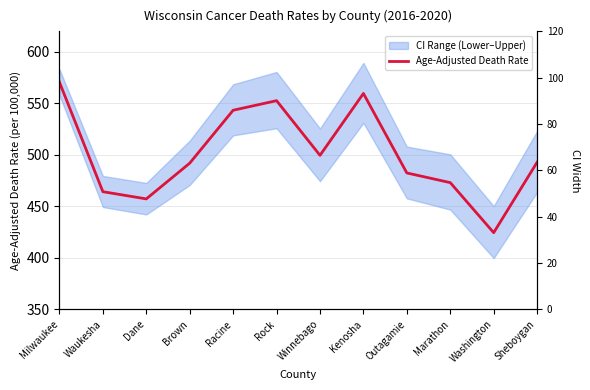

What is the highest value of the Age-Adjusted Death Rate series?

570.6